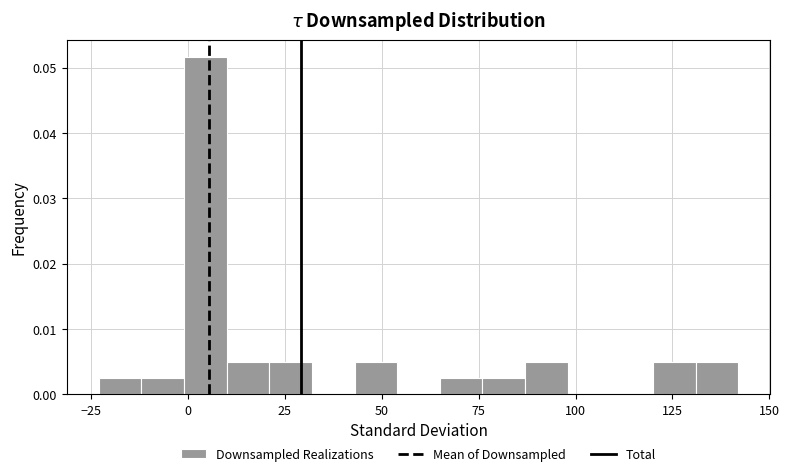

Around what value on the x-axis is the tallest bar? Give the approximate position of its centre, as read against the axis.

5